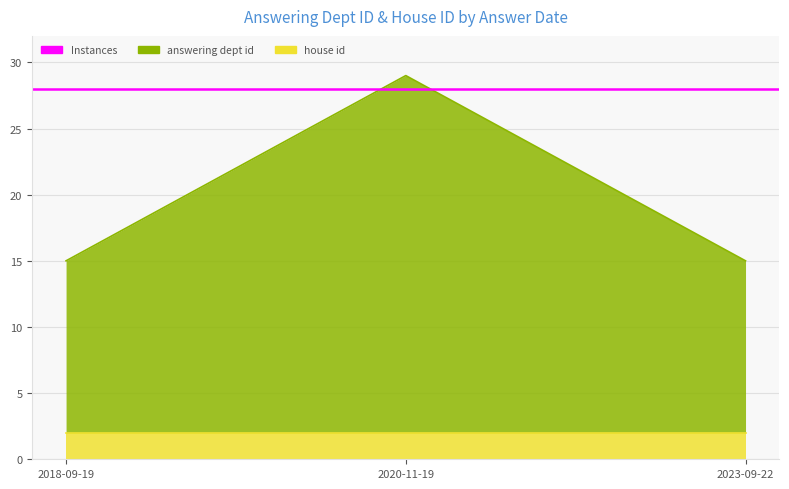

List the labels in order of value, largest first.

2020-11-19, 2018-09-19, 2023-09-22